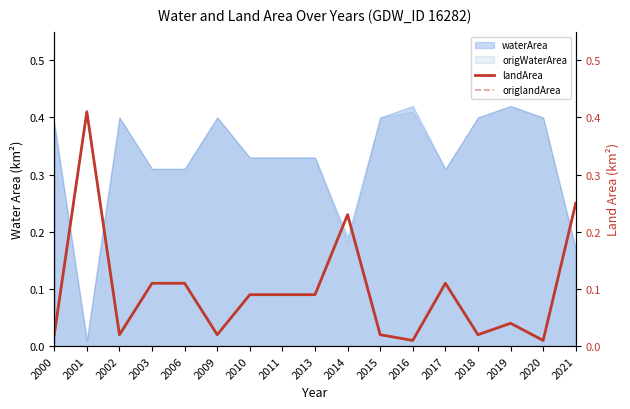

Reading right to left, extract all data points from this chart.

landArea: 0.2	0.0	0.0	0.0	0.1	0.0	0.0	0.2	0.1	0.1	0.1	0.0	0.1	0.1	0.0	0.4	0.0
origlandArea: 0.2	0.0	0.0	0.0	0.1	0.0	0.0	0.2	0.1	0.1	0.1	0.0	0.1	0.1	0.0	0.4	0.0